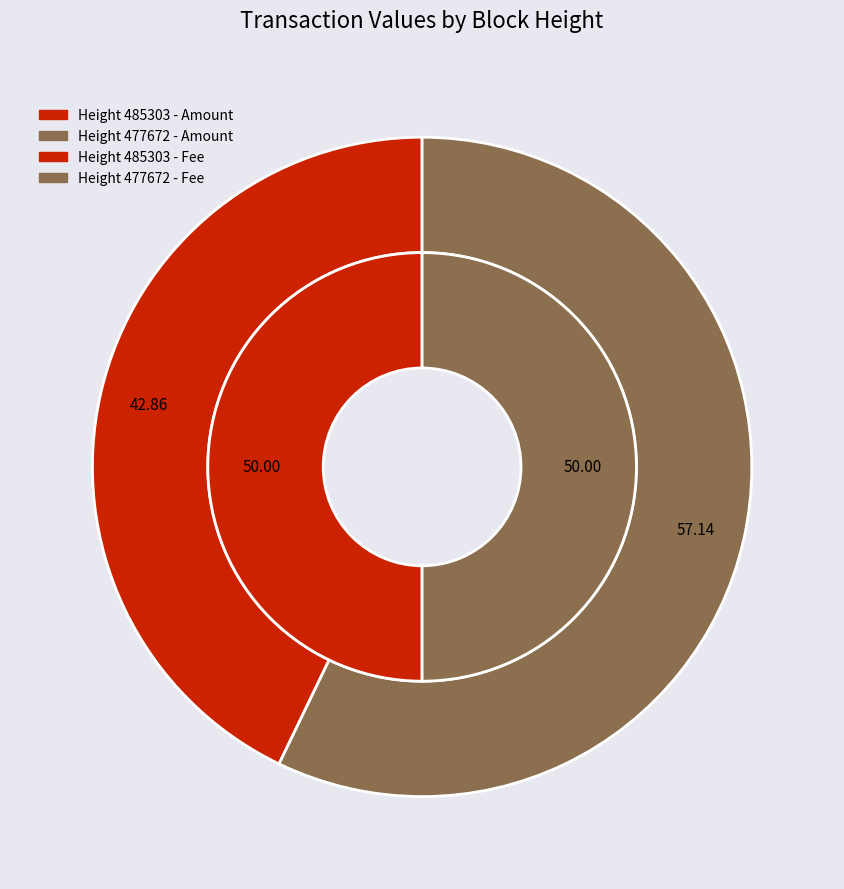

To the nearest percent, what is the combined percentage of 477672 and 485303?

100%